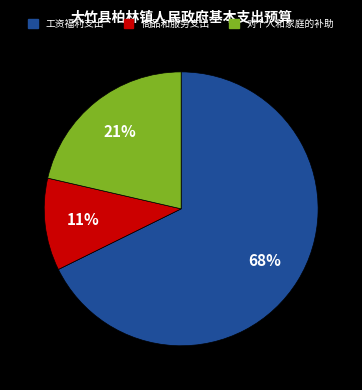

Rank the categories by value from lowest to highest.

商品和服务支出, 对个人和家庭的补助, 工资福利支出